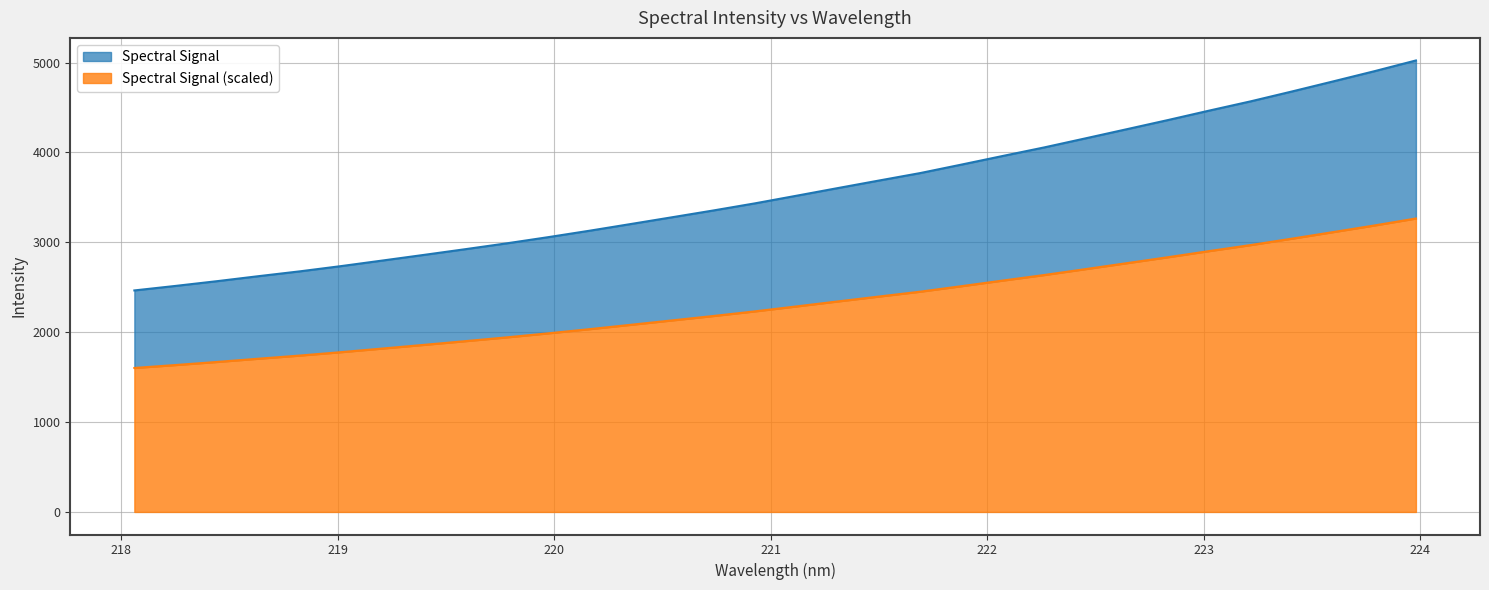

How many values are below 3517?

16